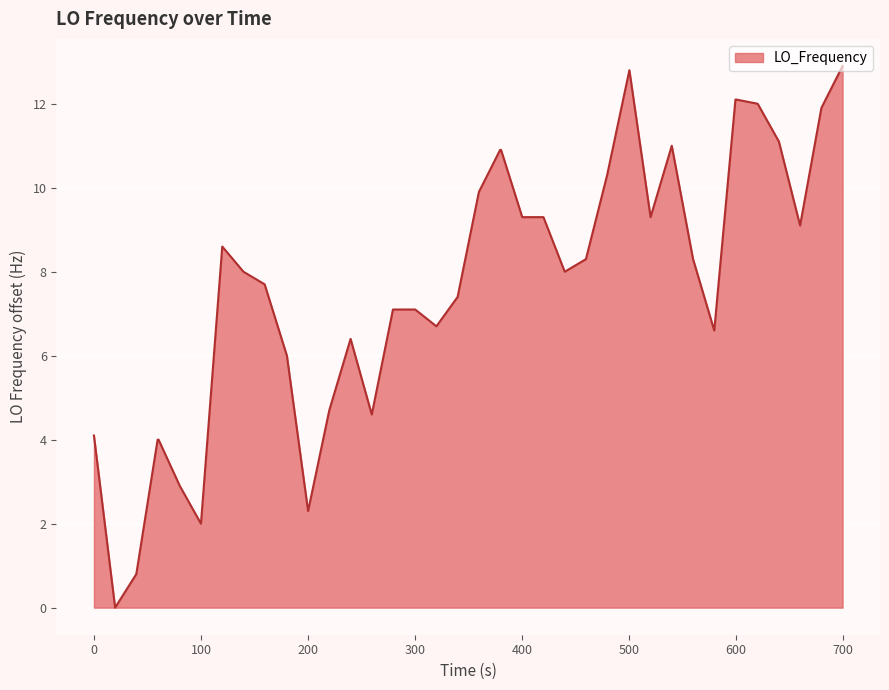

What is the greatest value displayed?

12.9